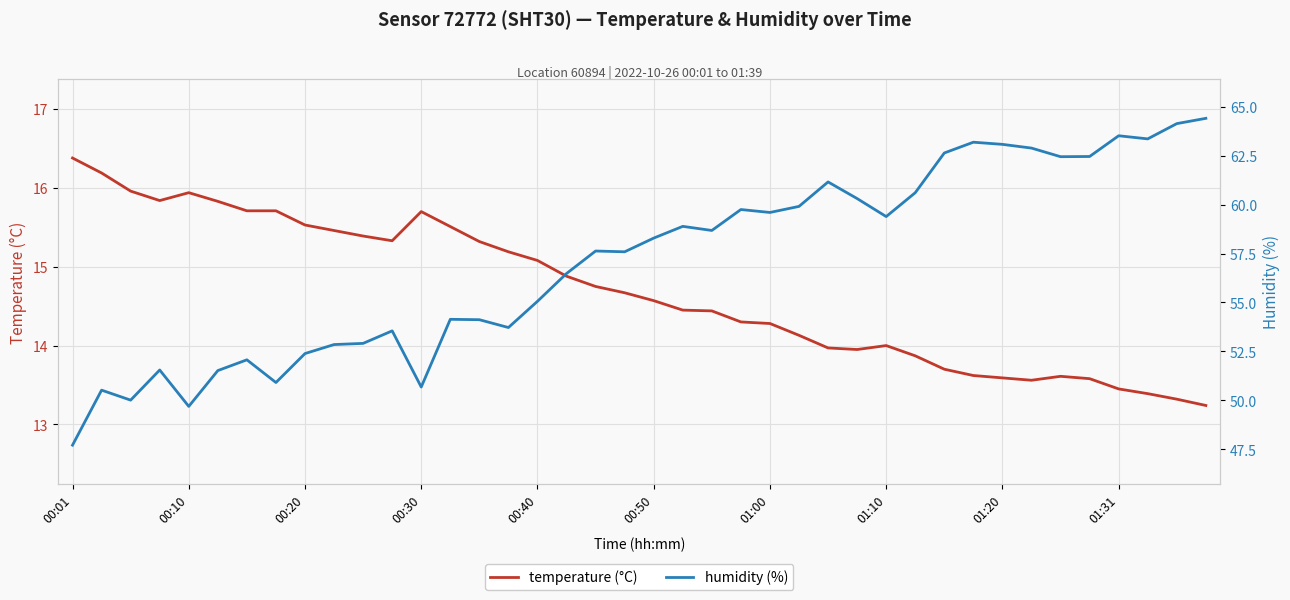

At which category is the sum across all series the highest?

39